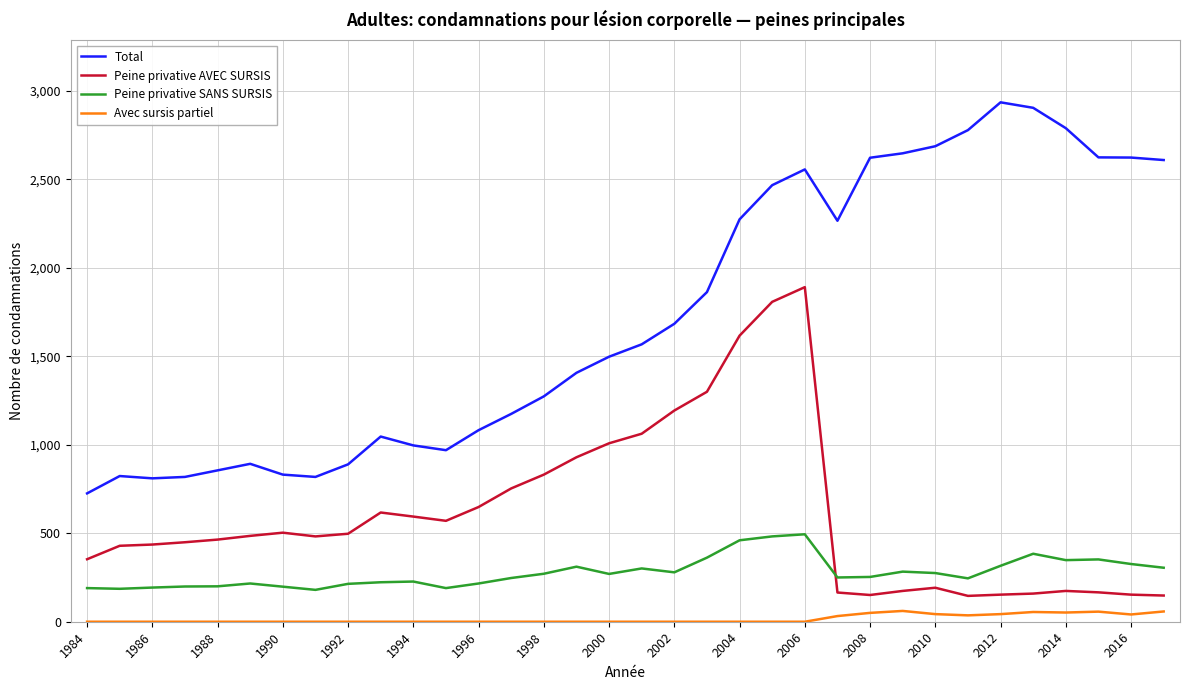

True or false: Total has more than 0 points higher than both neighbors.

True